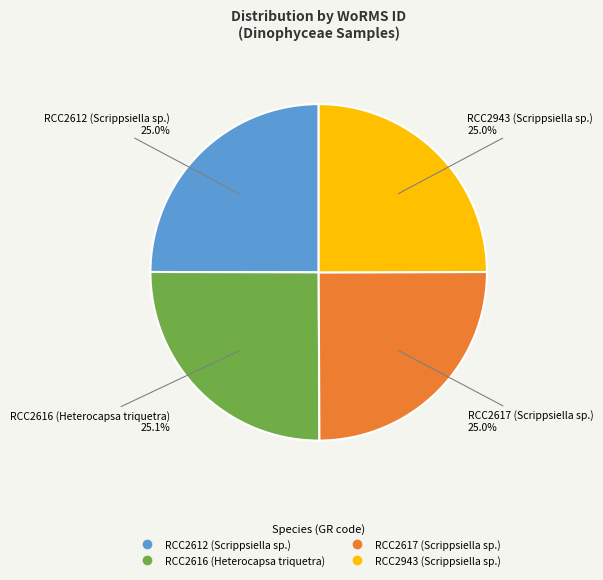

What is the ratio of the value at RCC2616 (Heterocapsa triquetra) to the value at RCC2617 (Scrippsiella sp.)?

1.0